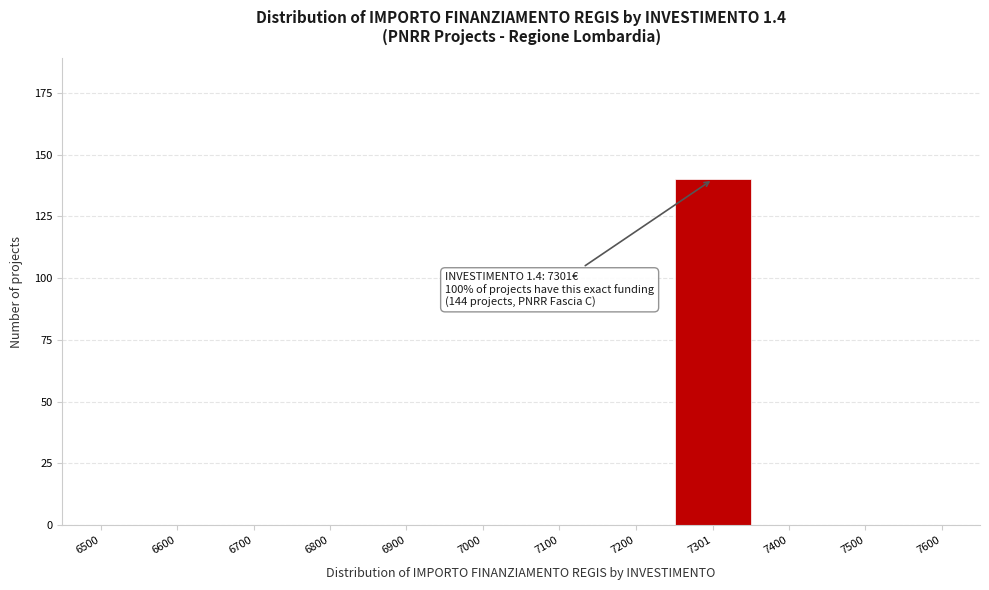

Reading left to right, extract all data points from this chart.

6500=0	6600=0	6700=0	6800=0	6900=0	7000=0	7100=0	7200=0	7301=140	7400=0	7500=0	7600=0